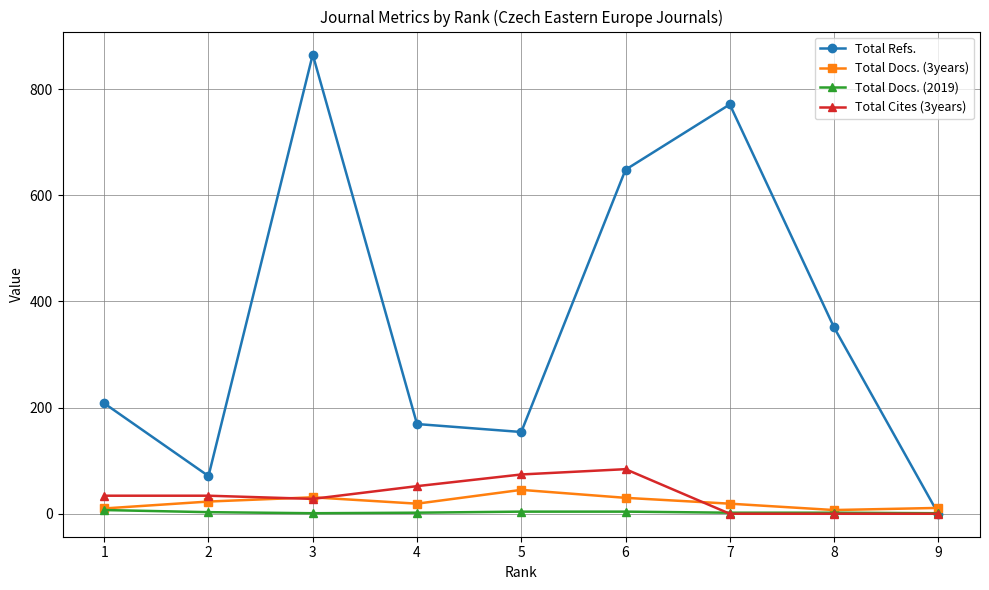

Which series changed the most between 1 and 9?

Total Refs.